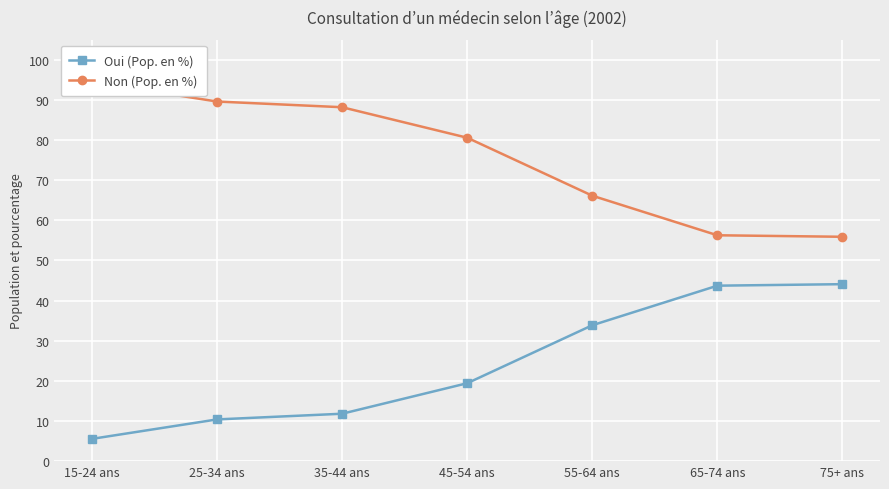

What is the label of the 1st point from the left?

15-24 ans